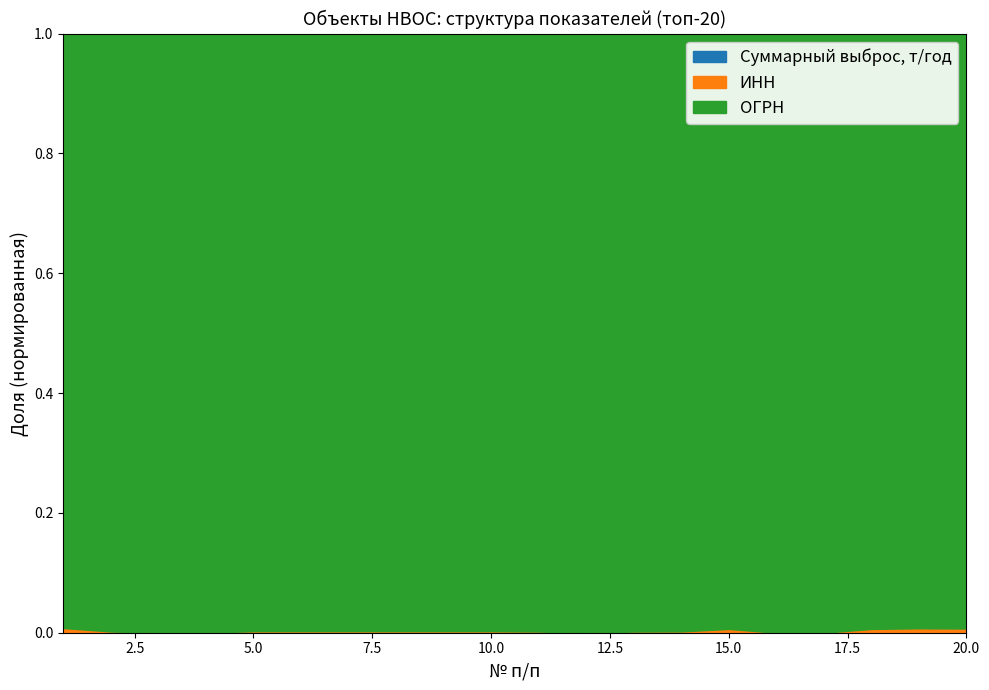

The Суммарный выброс, т/год series shows 0.0 at 12. True or false?

False